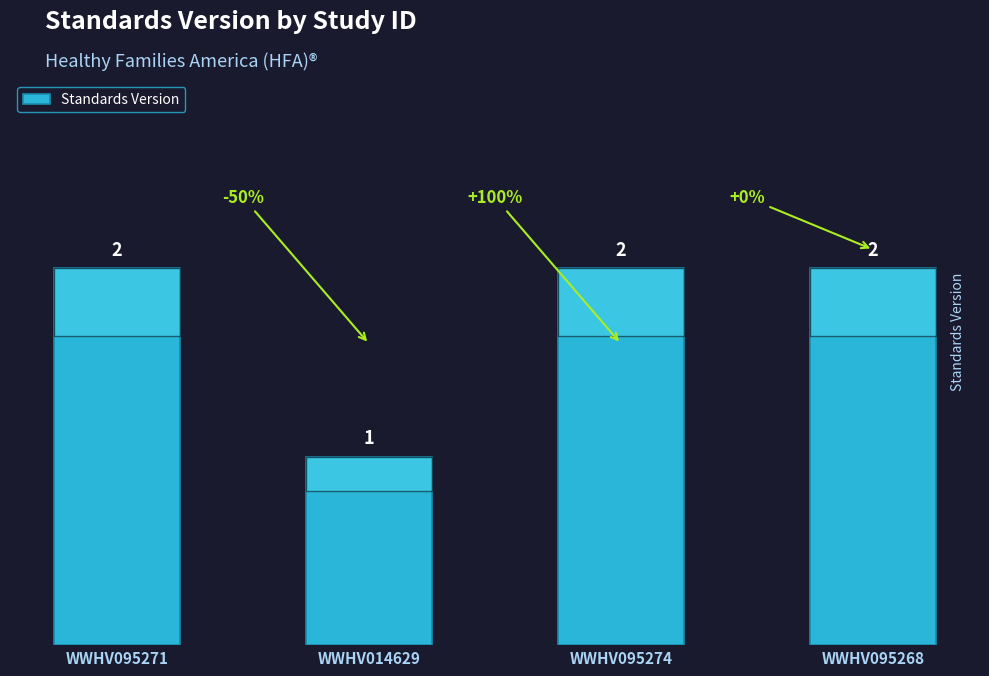

Which has a higher value, WWHV095271 or WWHV014629?

WWHV095271